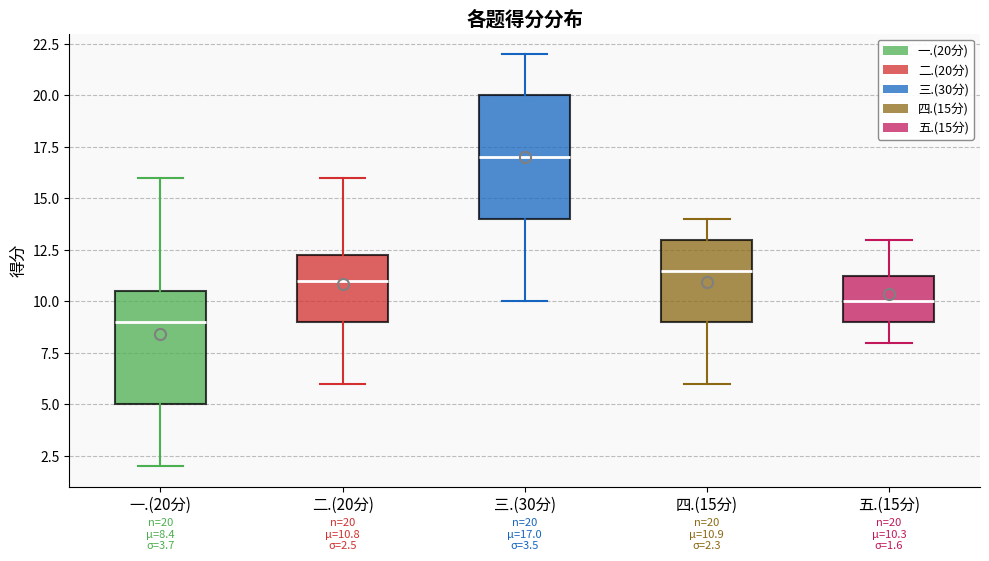

Comparing the boxes themselves (not the whiskers), which one is the tallest?

三.(30分)